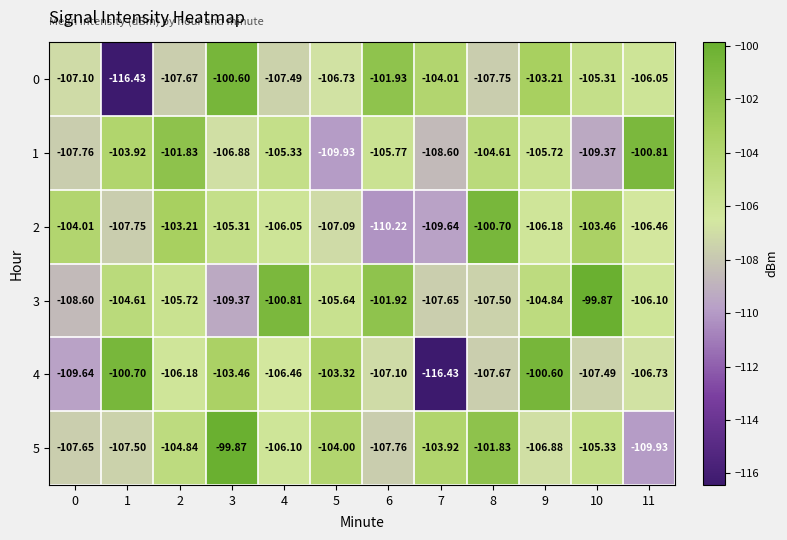

Is the value of 0 at 10 greater than the value of 5 at 6?

Yes